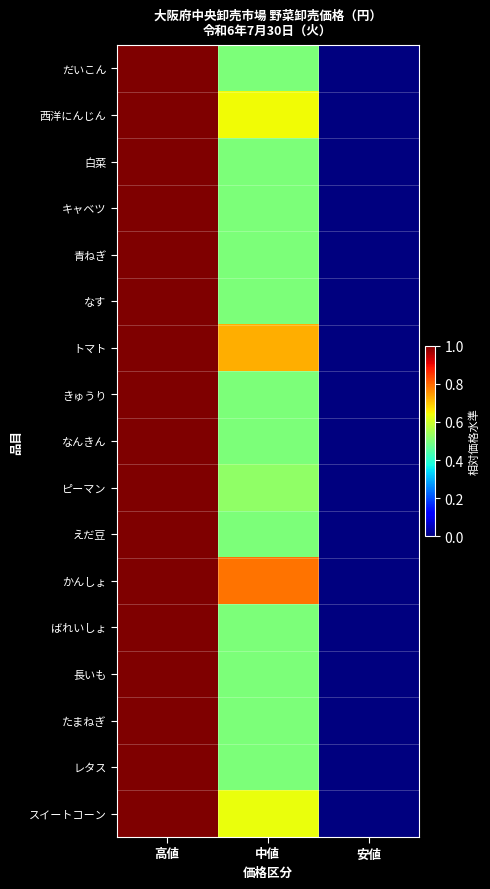

Between 高値 and 安値, which series saw the biggest shift?

だいこん